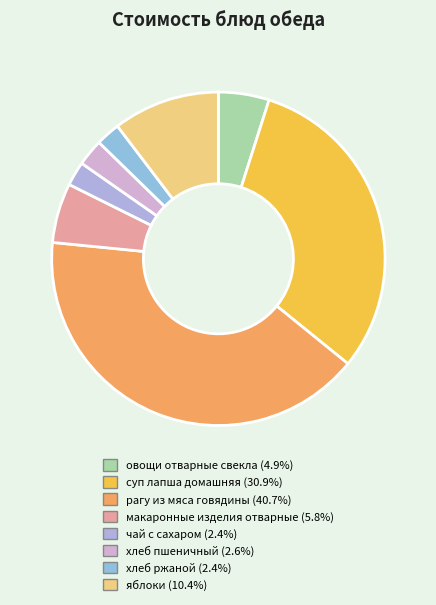

Does овощи отварные свекла account for over 50% of the chart?

No